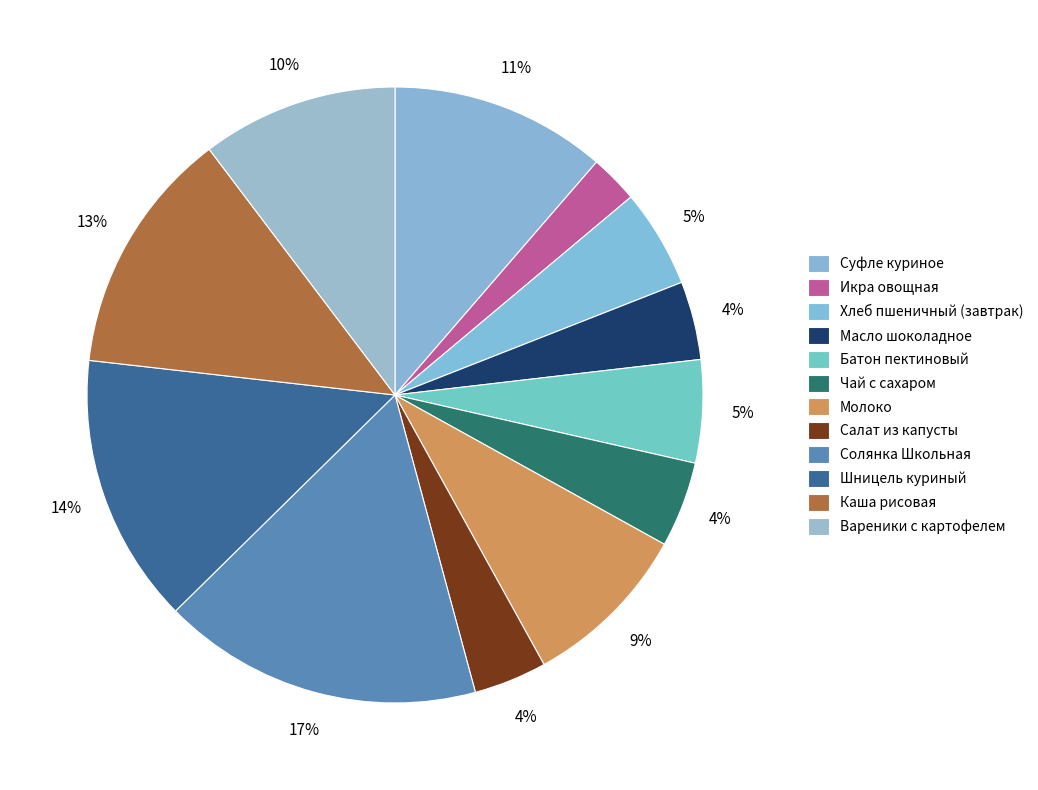

How many segments does this pie chart have?

12